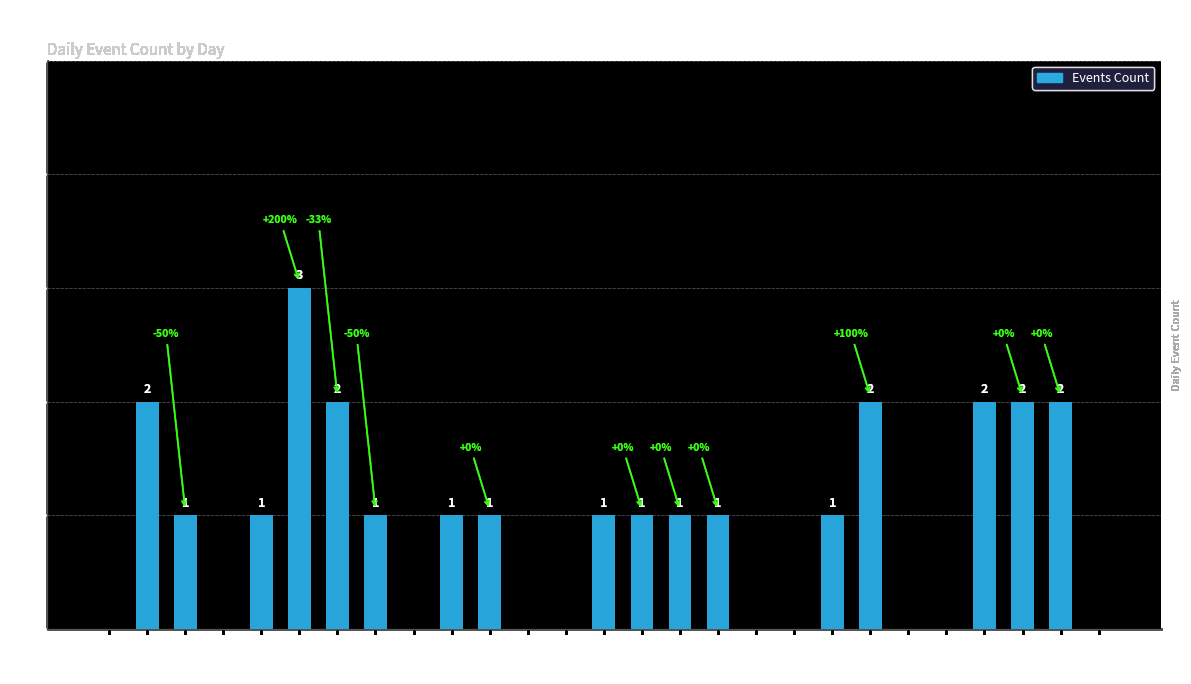

Approximately how many times larger is the value at Day 16 compared to Day 3?

1.0